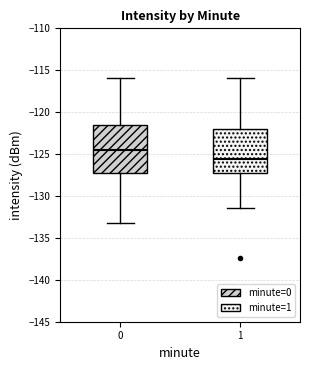

Where does the median line of the box at x = 0 sit on the y-axis? The values are not printed on the chart, so give them approximately, as read against the axis.

-124.5